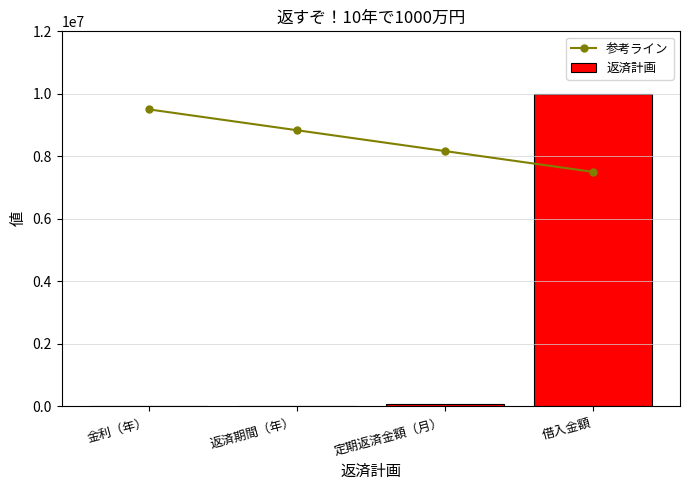

Count the number of data series in this chart.

2